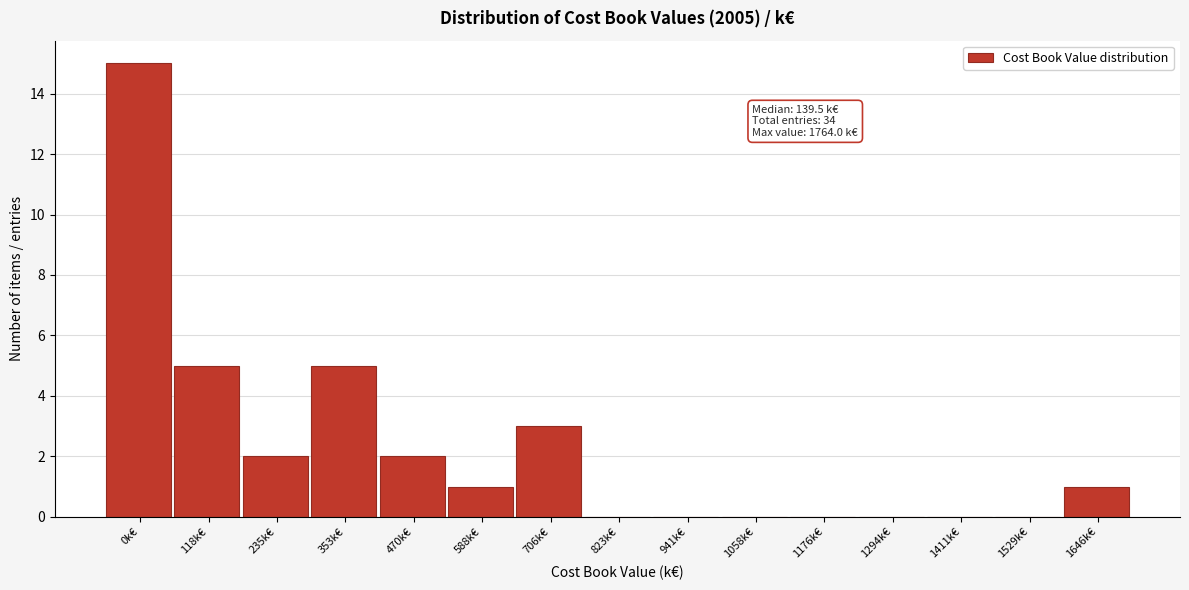

Reading left to right, extract all data points from this chart.

0k€=15	118k€=5	235k€=2	353k€=5	470k€=2	588k€=1	706k€=3	823k€=0	941k€=0	1058k€=0	1176k€=0	1294k€=0	1411k€=0	1529k€=0	1646k€=1